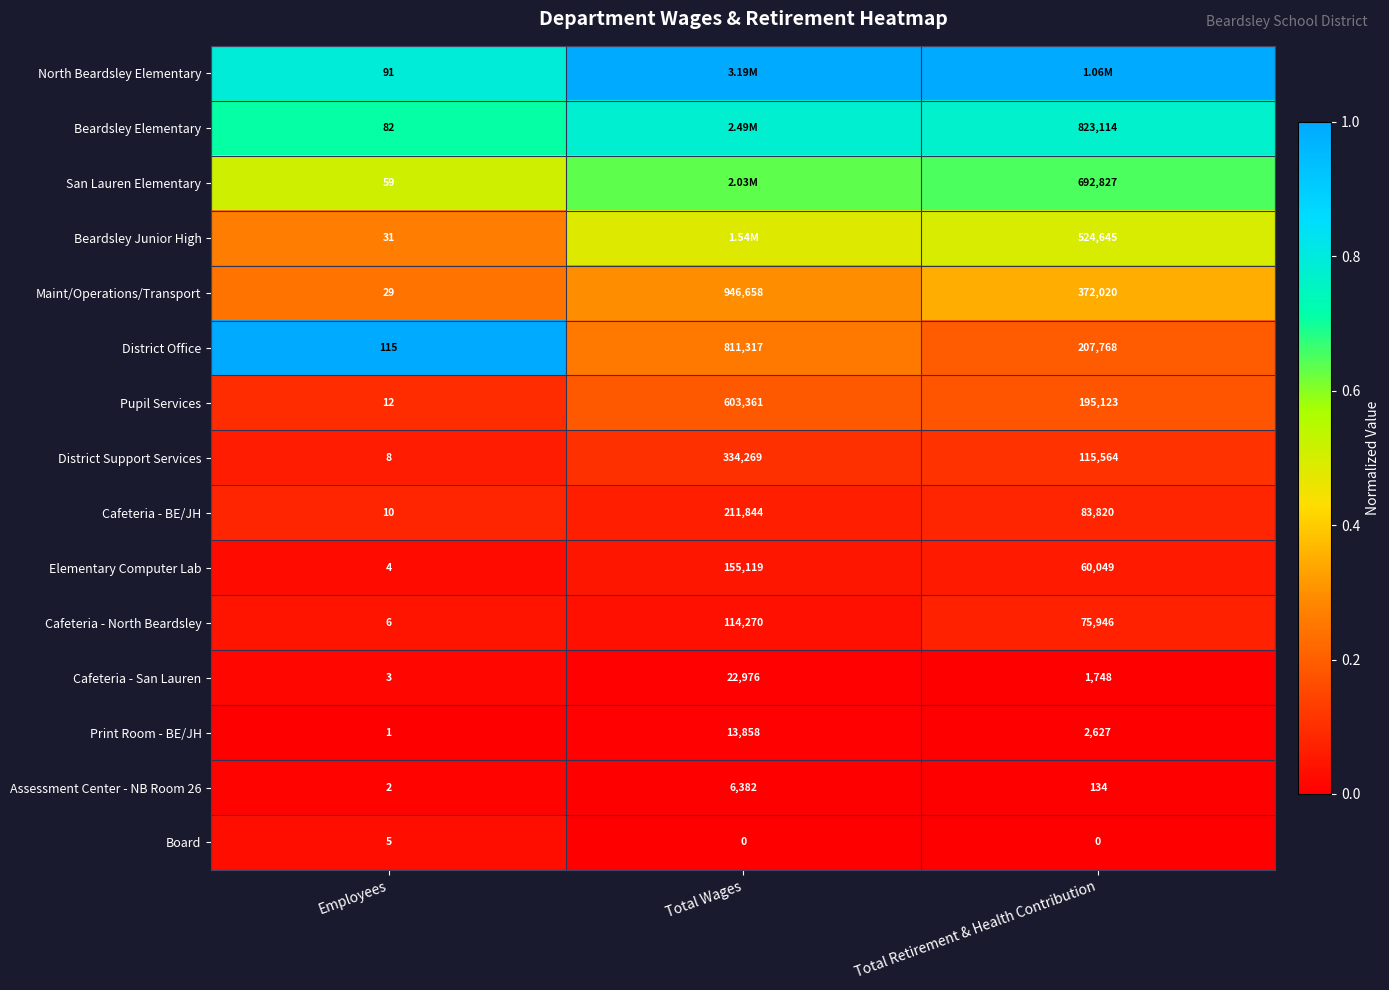

Where is Maint/Operations/Transport nearest to the value 473343?

Total Retirement & Health Contribution